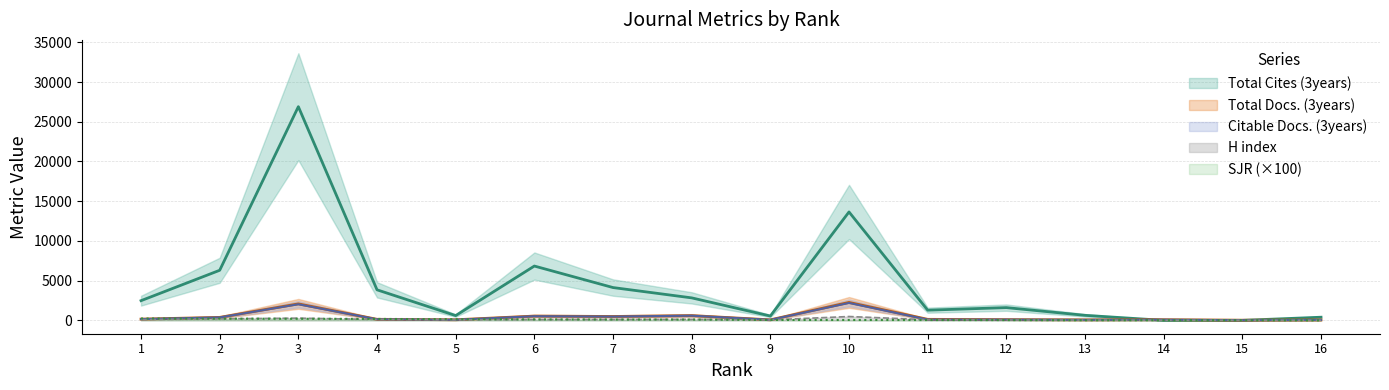

At which category is the sum across all series the highest?

3